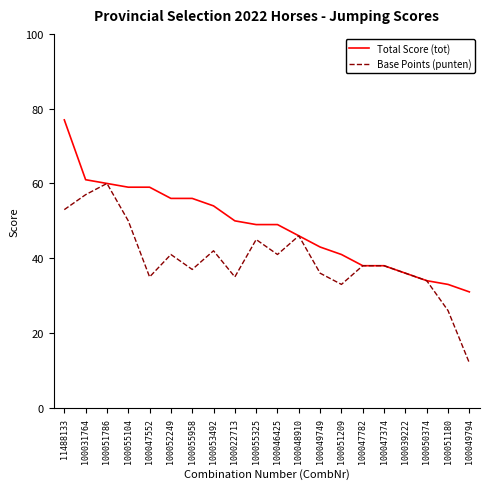

What position from the left is 100051786?

3